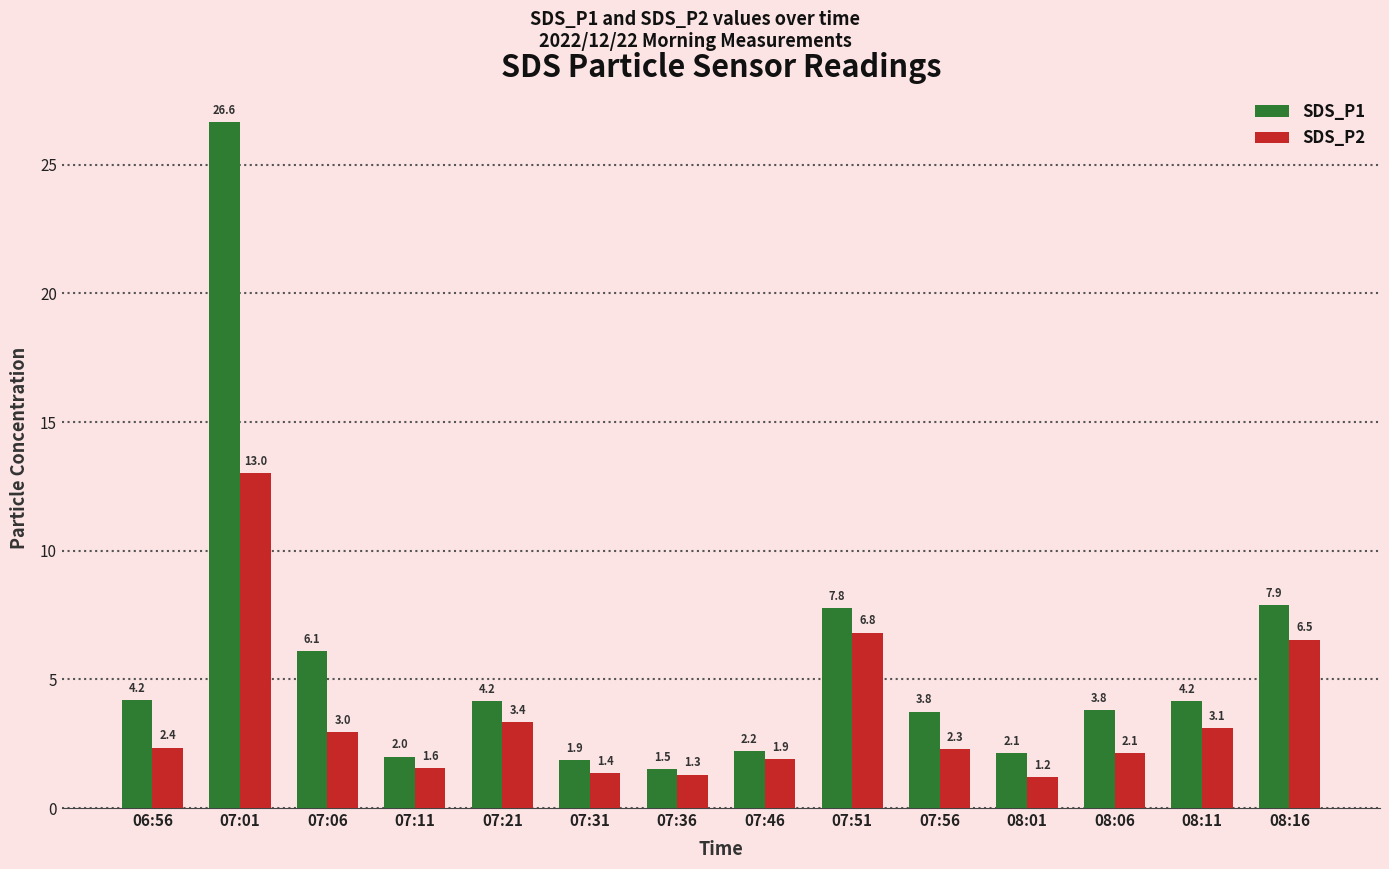

What is the difference between the maximum and minimum values in the SDS_P2 series?

11.8